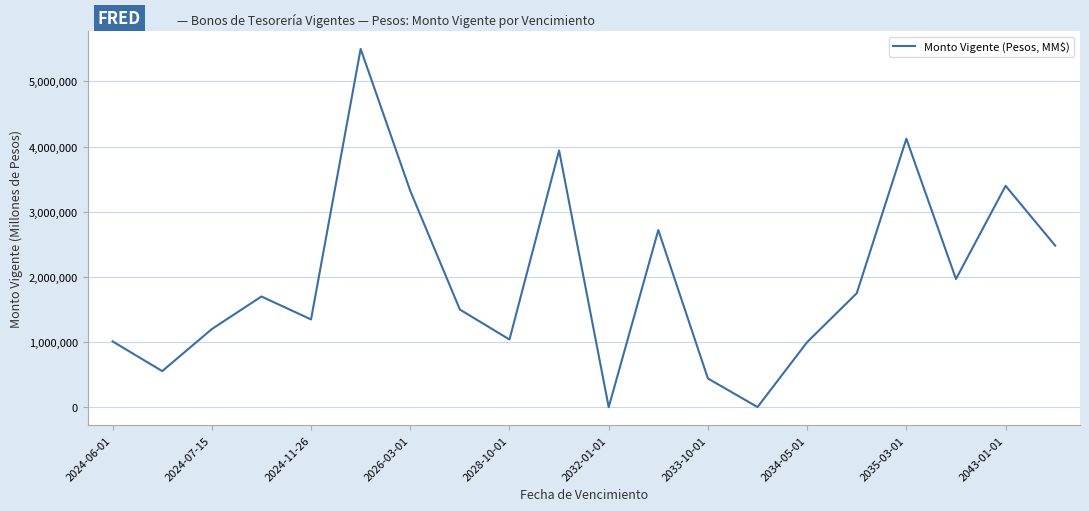

What is the smallest value displayed?

2050